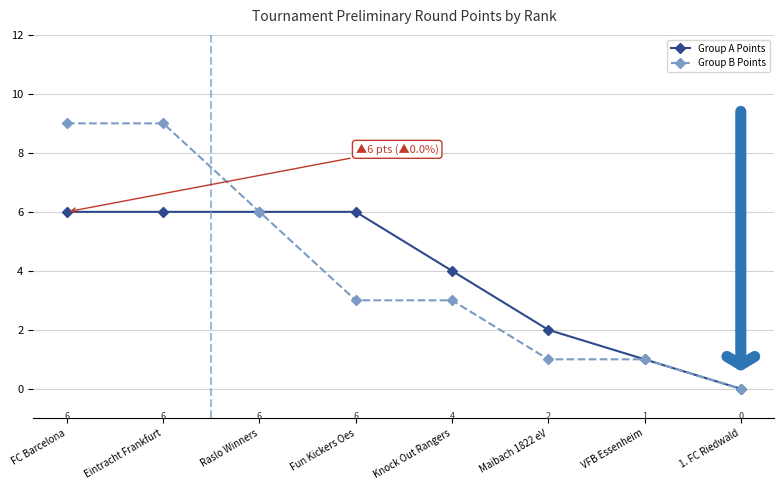

Count the number of categories in the chart.

8